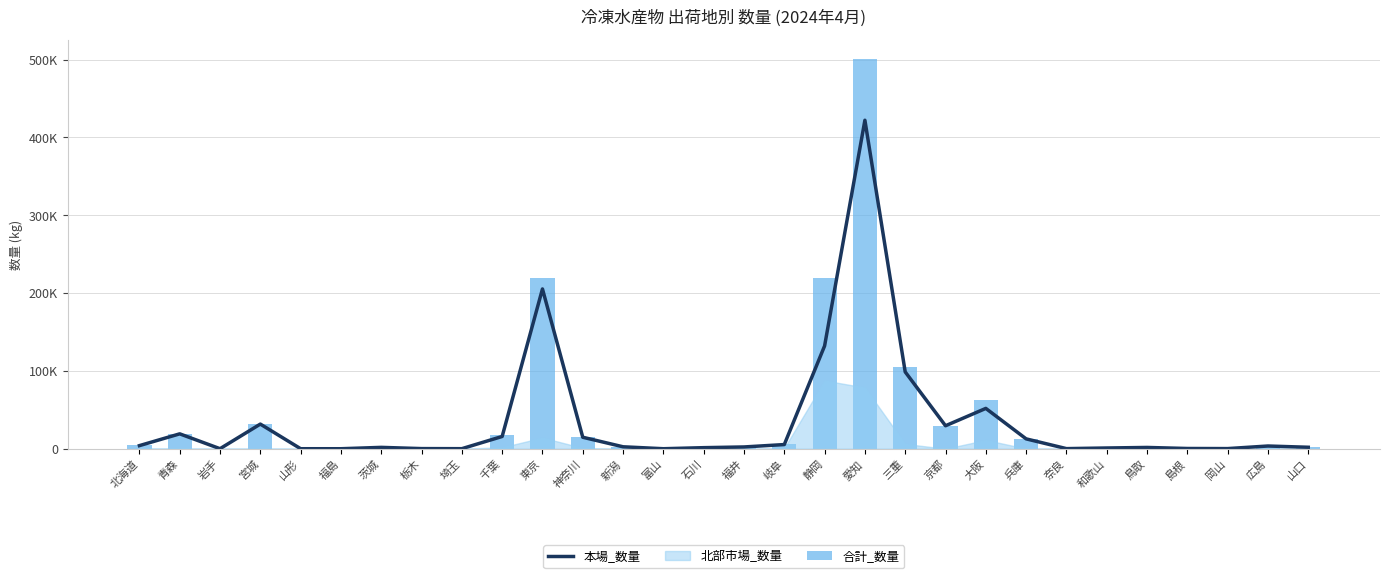

What is the value of the 本場_数量 bar at the 19th from the left?

422043